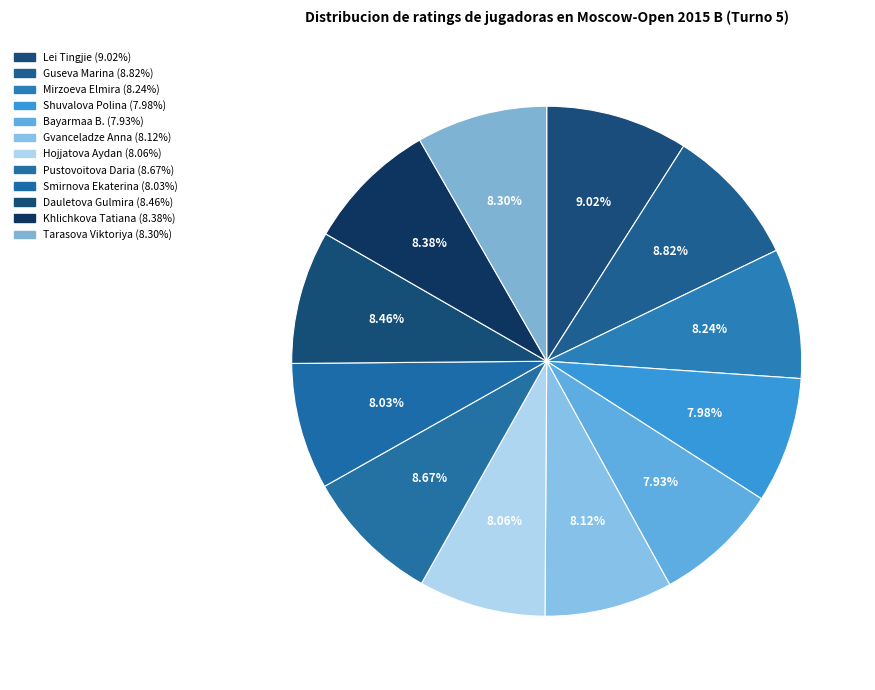

Count the number of slices in the pie.

12